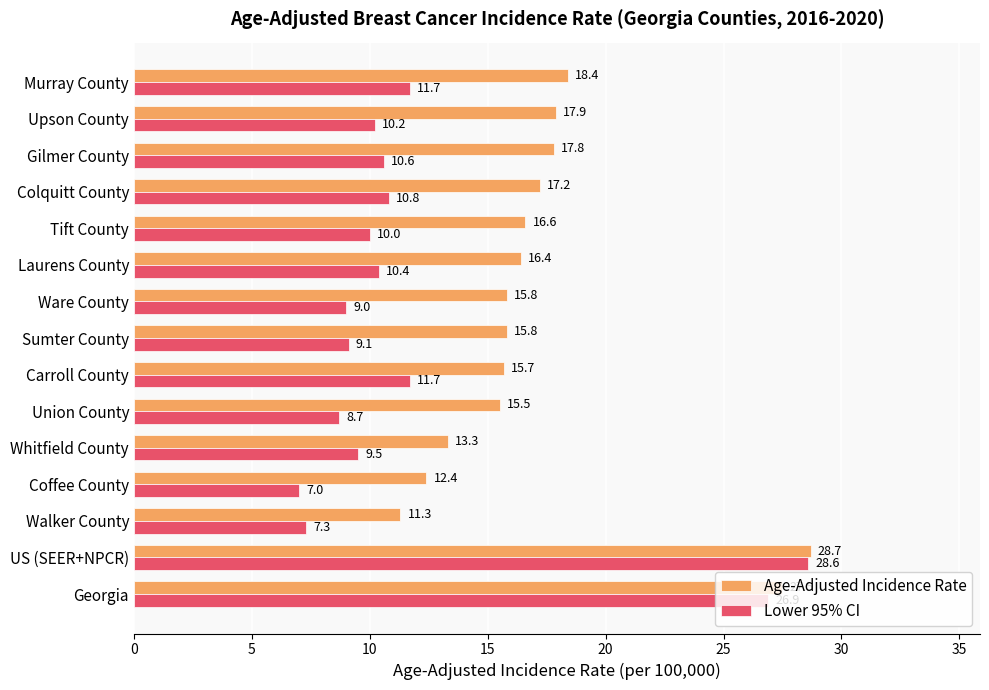

Rank the series at US (SEER+NPCR) from highest to lowest value.

Age-Adjusted Incidence Rate, Lower 95% CI